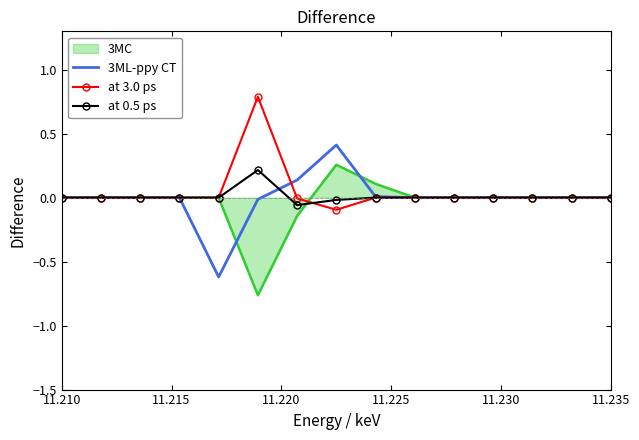

What is the maximum value shown in the chart?

0.8